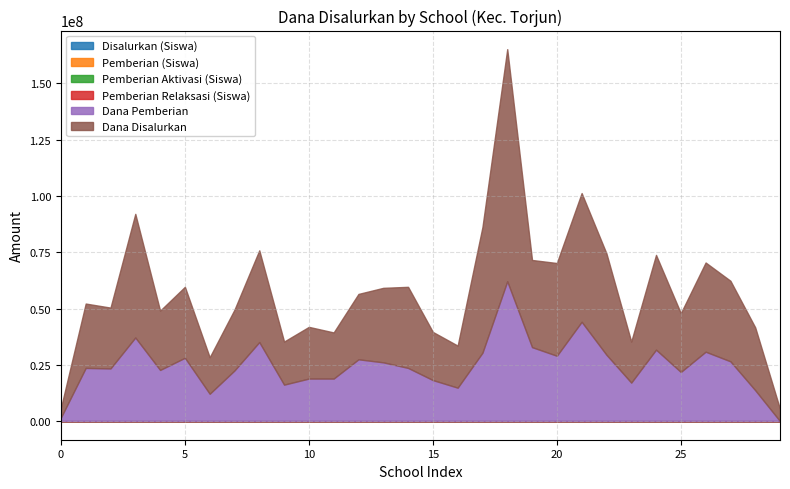

What is the sum of the Disalurkan (Siswa) values at SDN TORJUN 1 and SDN TANAMERA 3?

167